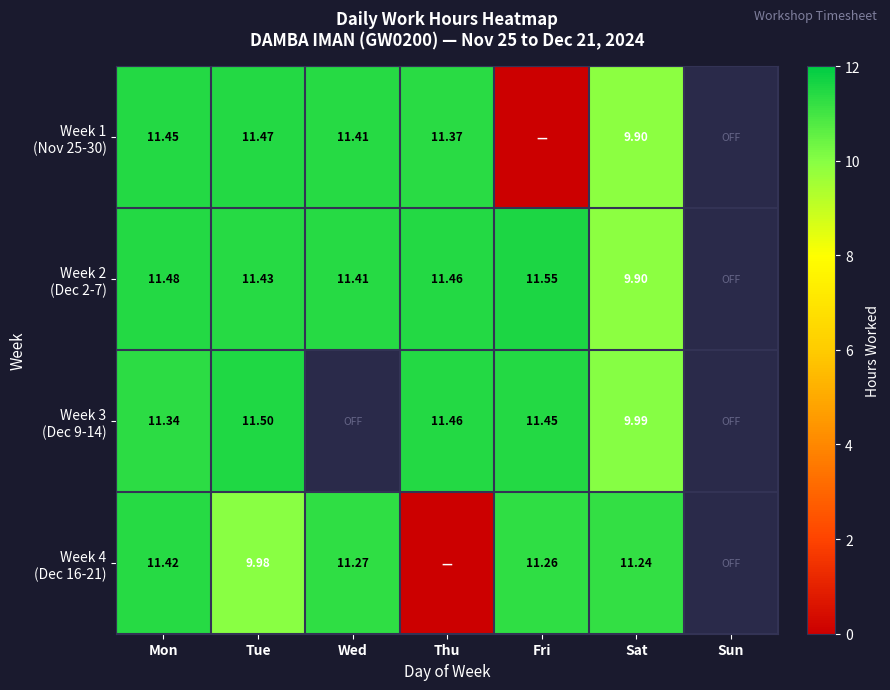

How many values in the Week 1 (Nov 25-30) series exceed 11?

4